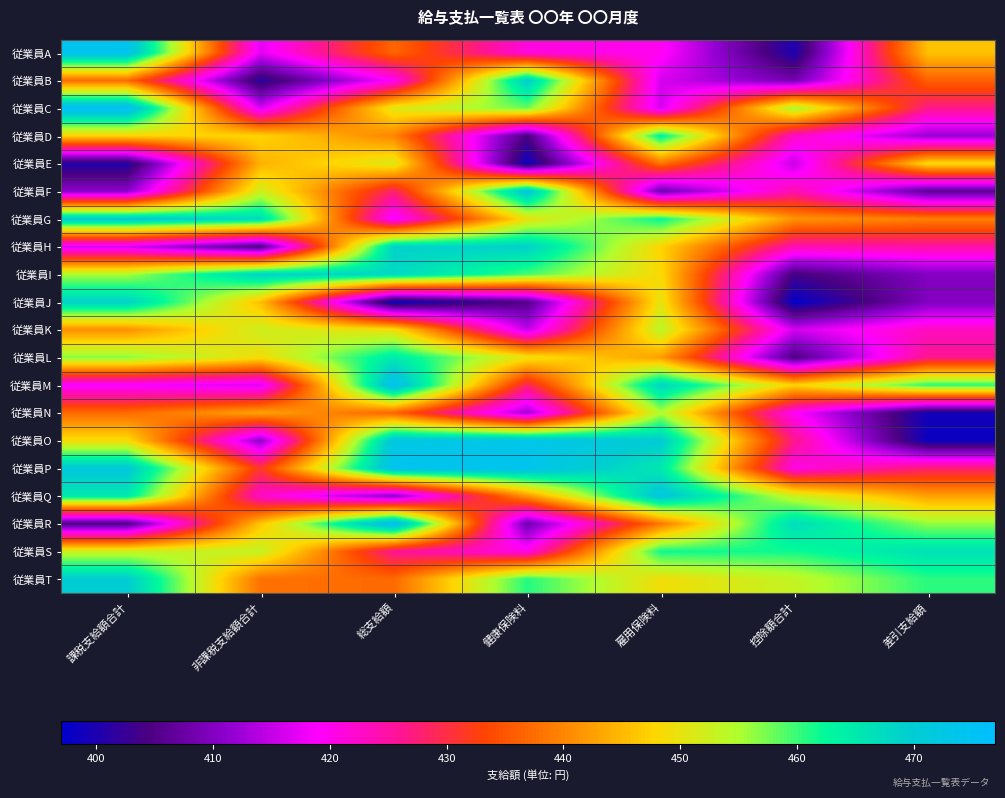

What is the total value across all series at 差引支給額?

8620.0